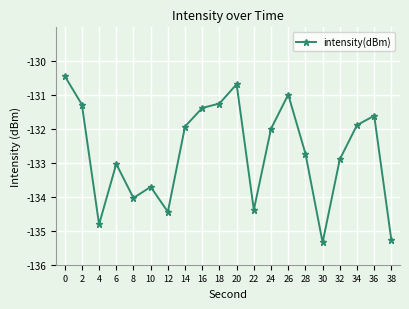

At which category does the data reach its first local valley?

4